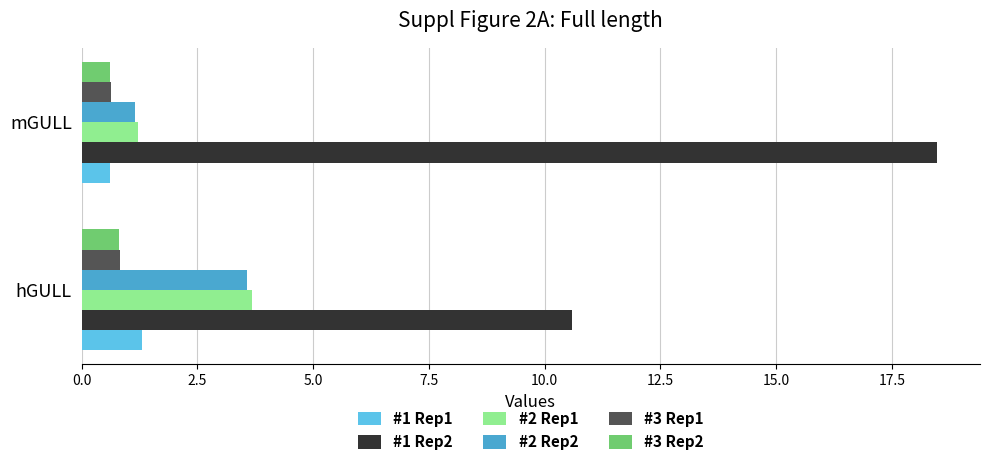

What are all the series names shown in the legend?

#1 Rep1, #1 Rep2, #2 Rep1, #2 Rep2, #3 Rep1, #3 Rep2